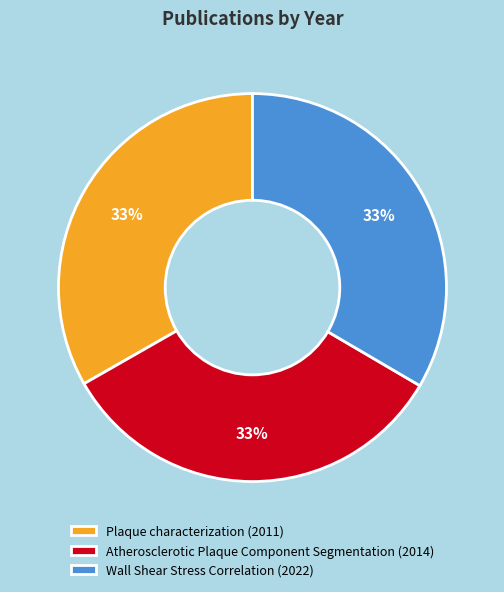

Is the sum of Plaque characterization (2011) and Atherosclerotic Plaque Component Segmentation (2014) greater than half?

Yes